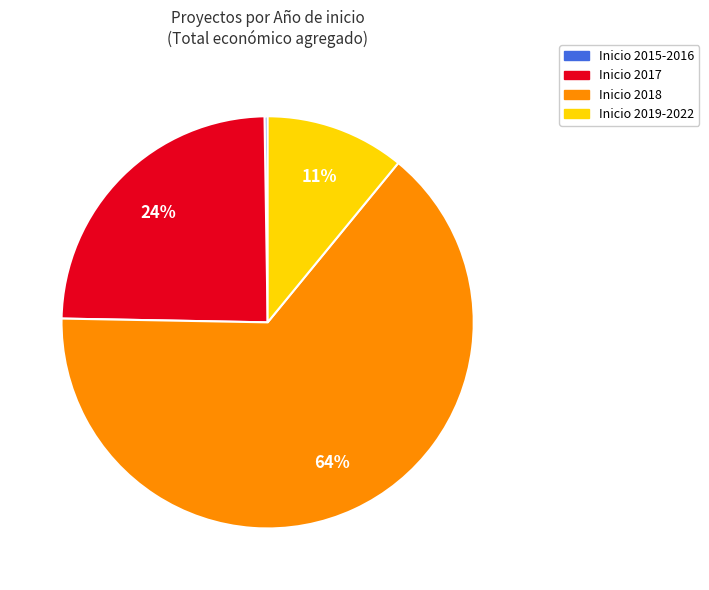

What is the majority slice?

Inicio 2018